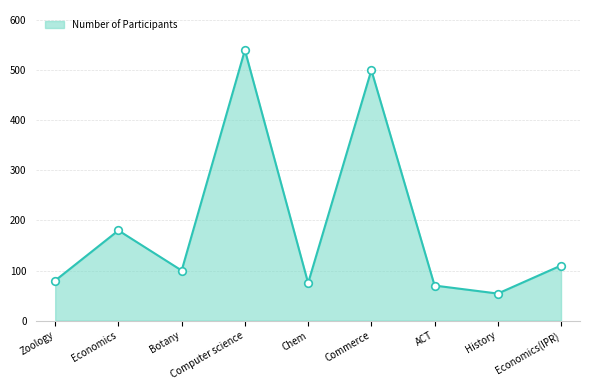

What is the ratio of the value at Economics(IPR) to the value at Commerce?

0.2